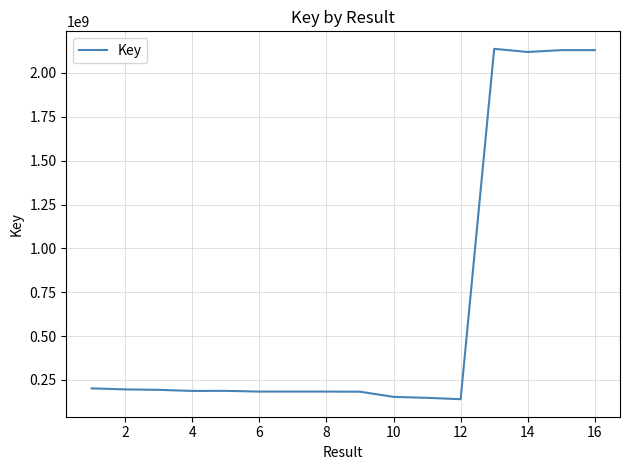

What is the difference between the maximum and minimum values?

1997214410